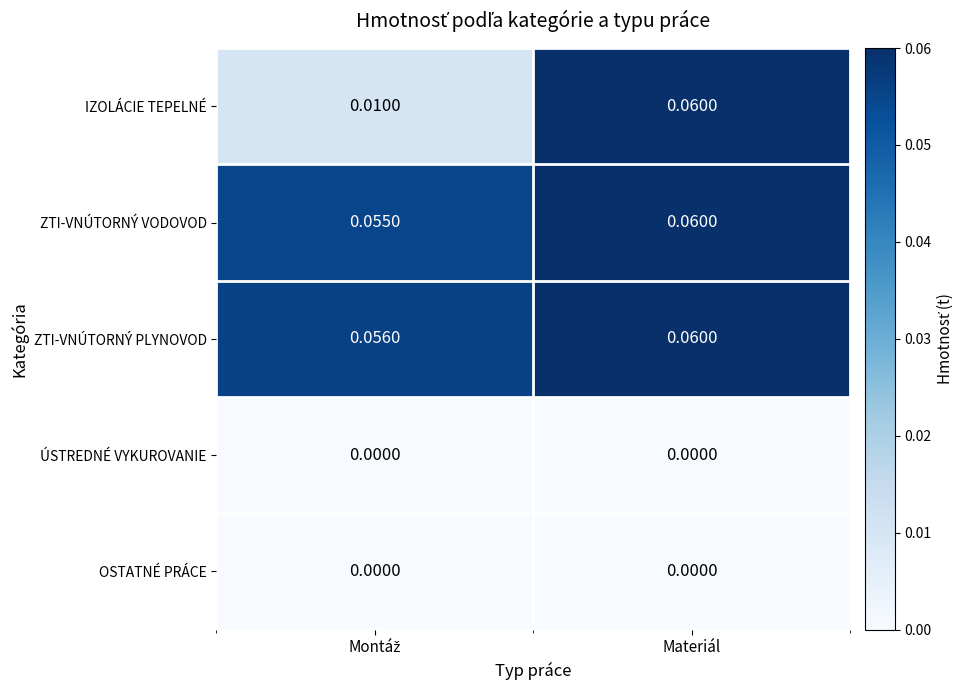

Which series has the largest range (max minus min)?

IZOLÁCIE TEPELNÉ